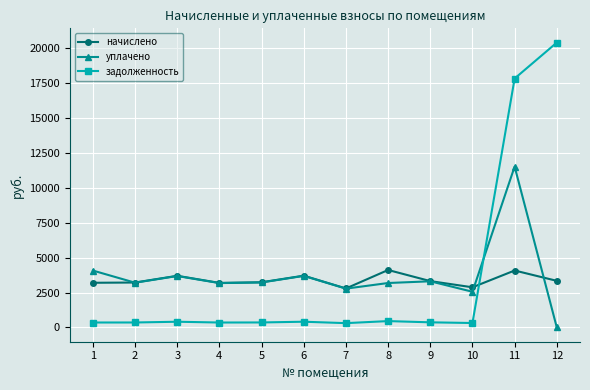

What is the value of the задолженность point at the 5th from the left?

359.1